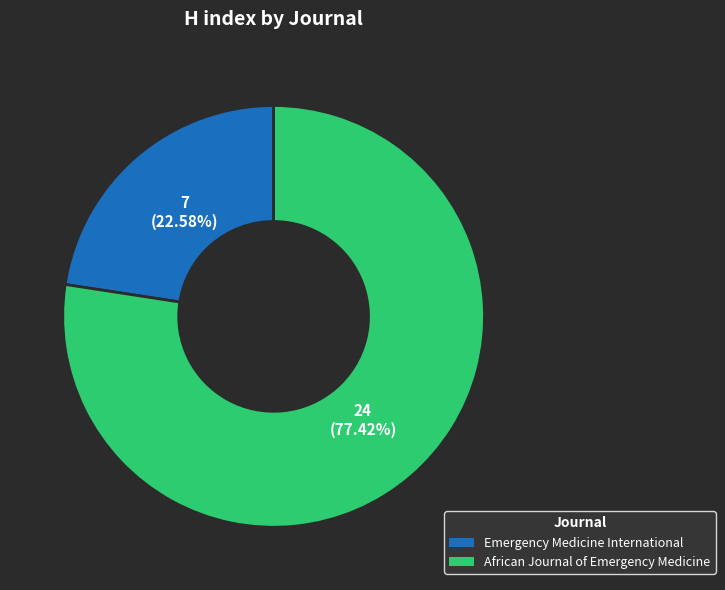

The Emergency Medicine International slice represents 23% of the pie. True or false?

True